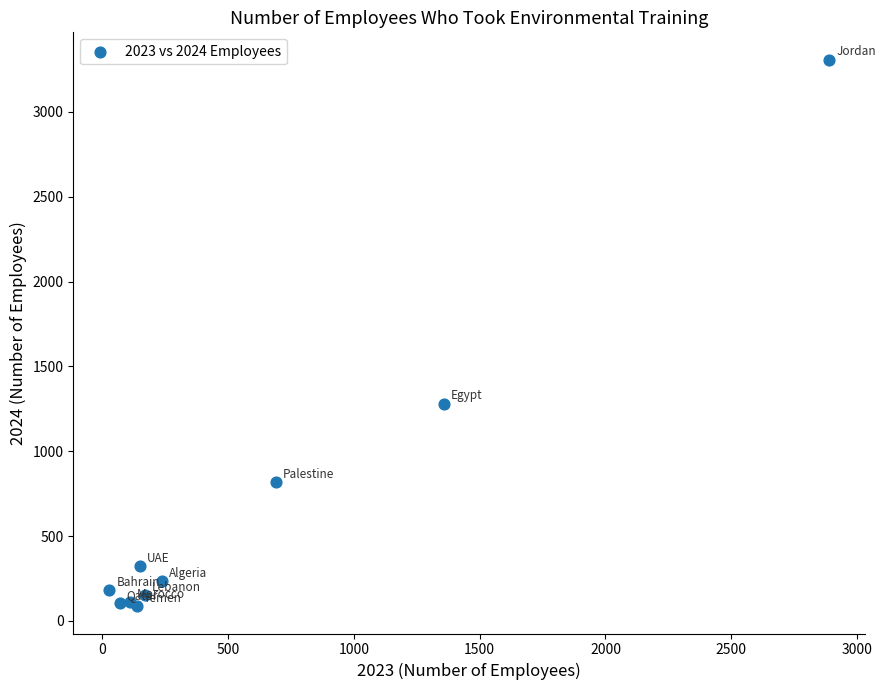

What Y value in the scatter plot is closest to 1697?

1281